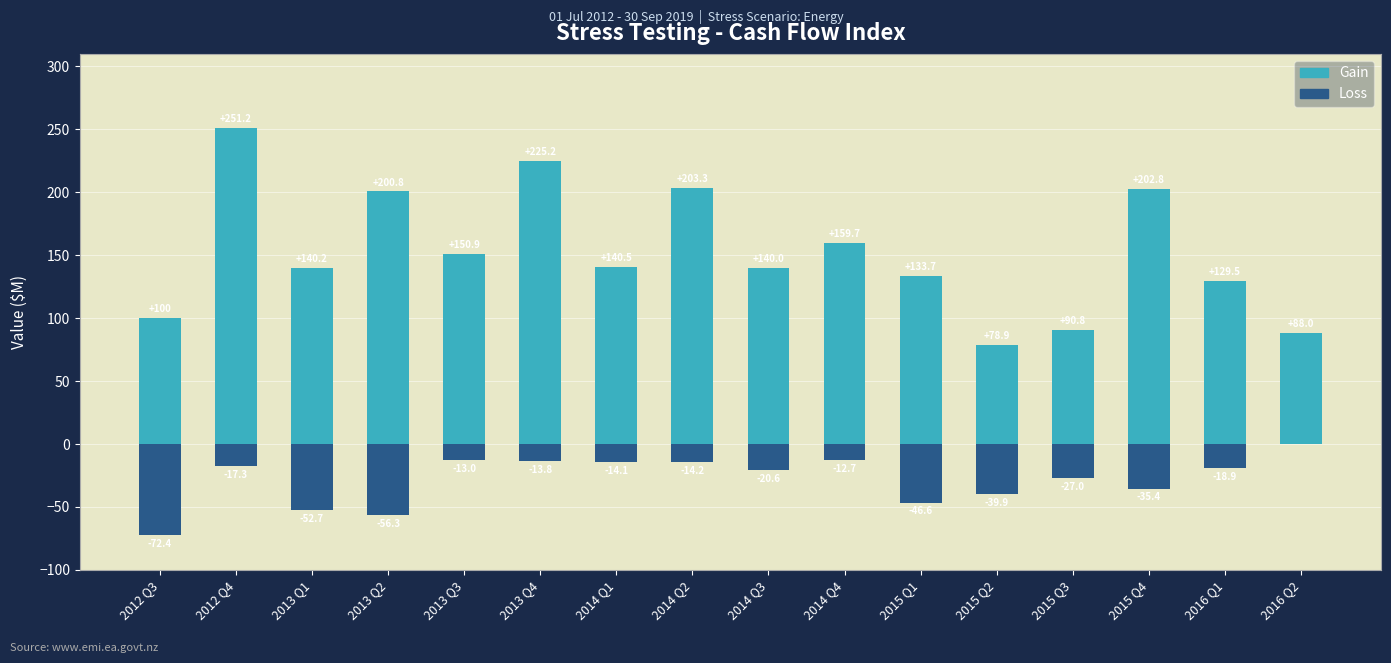

Reading right to left, transcribe all the data shown in this chart.

Gain: 88.0	129.5	202.8	90.8	78.9	133.7	159.7	140.0	203.3	140.5	225.2	150.9	200.8	140.2	251.2	100.0
Loss: 0.0	-18.9	-35.4	-27.0	-39.9	-46.6	-12.7	-20.6	-14.2	-14.1	-13.8	-13.0	-56.3	-52.7	-17.3	-72.4